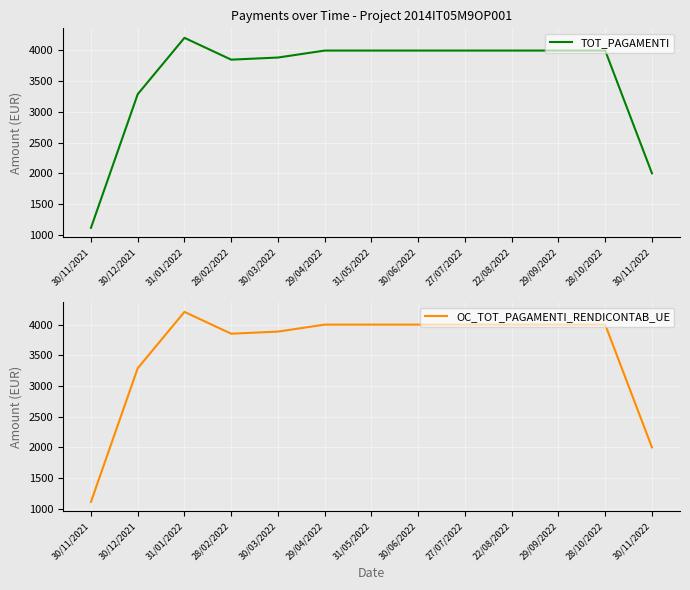

What position from the left is 28/10/2022?

12